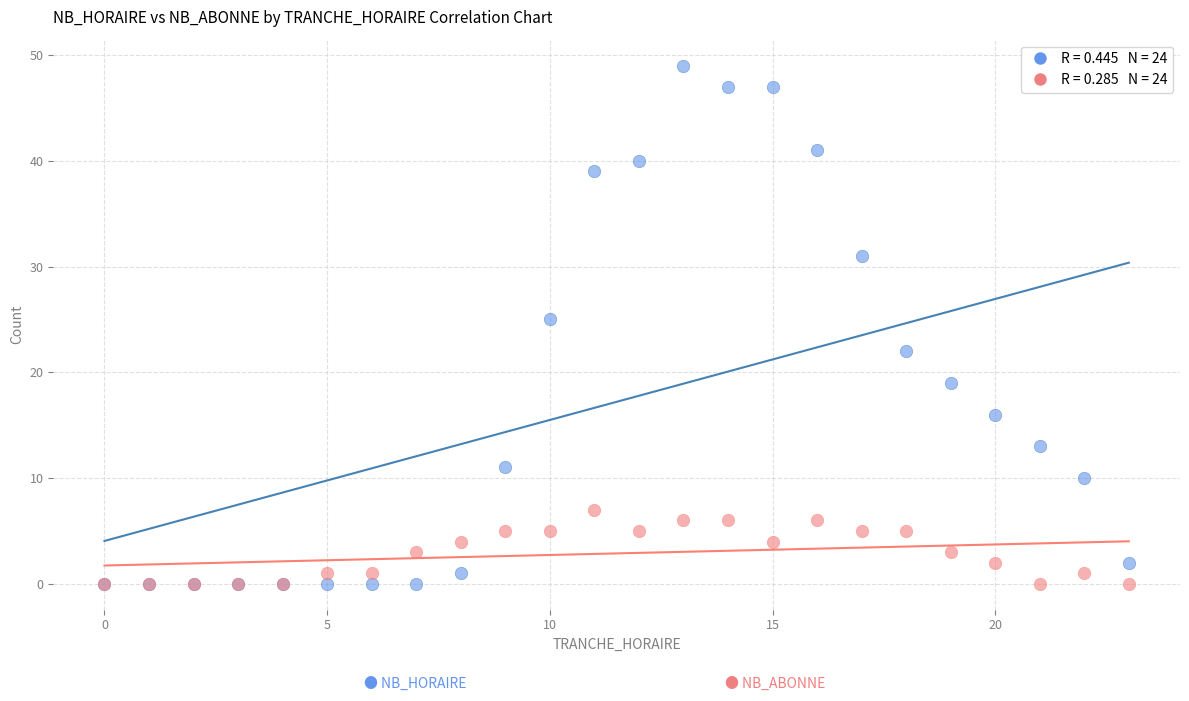

Across all series, what Y value is closest to 24?

25